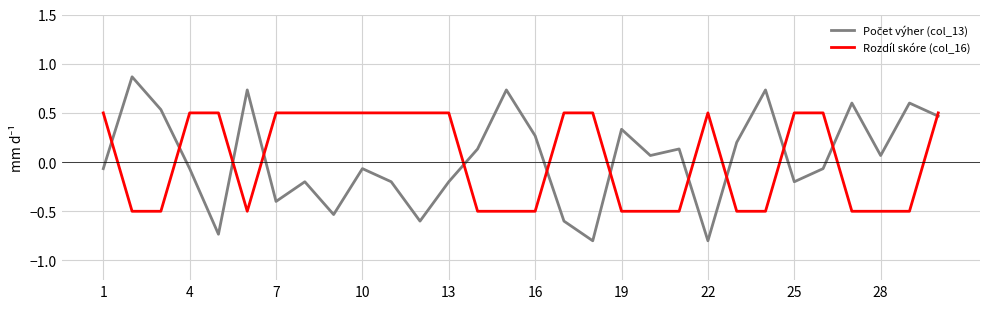

How many categories are shown in the chart?

30